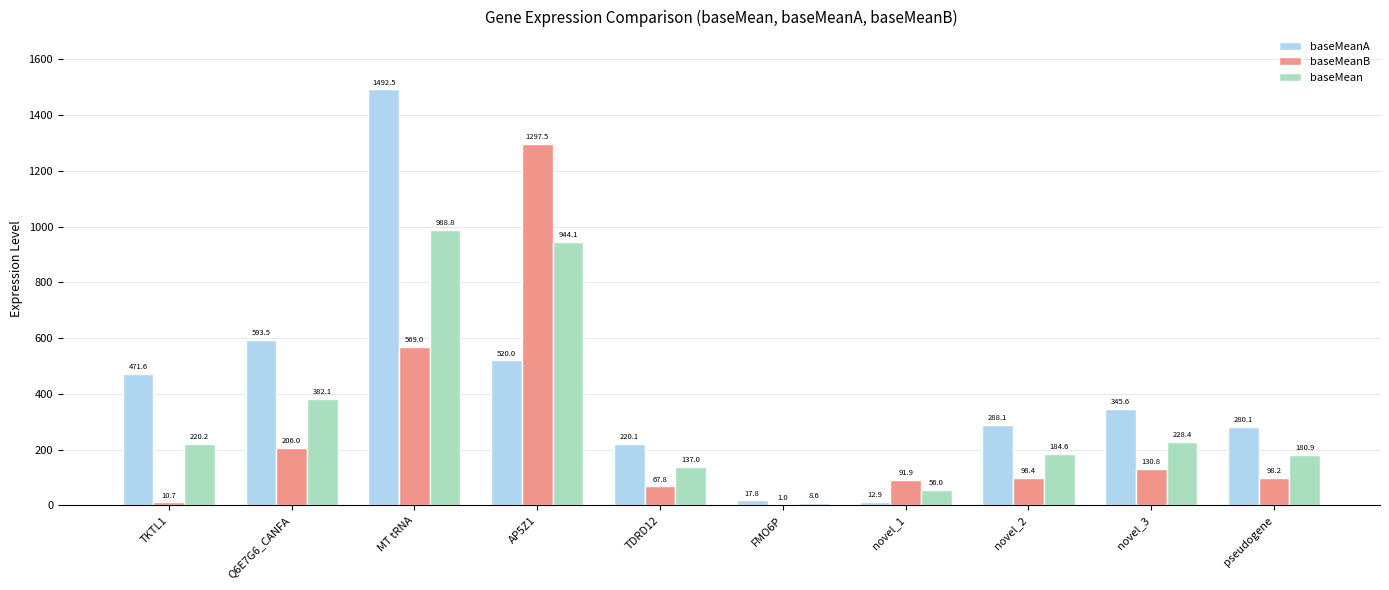

Which series has the largest total across all categories?

baseMeanA